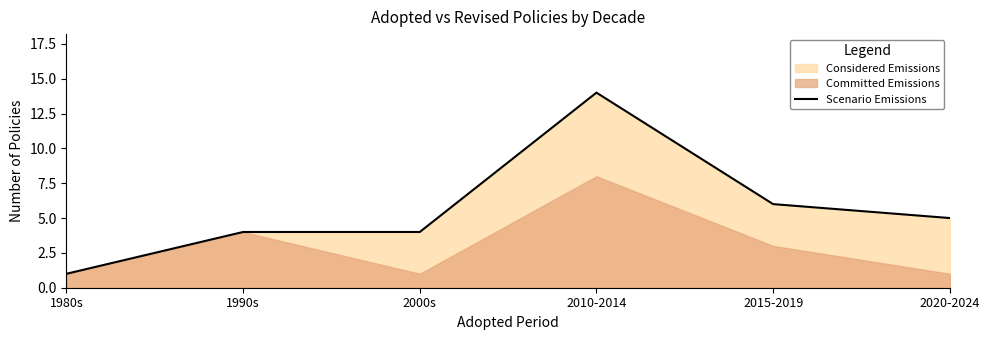

Which has a higher value, 2015-2019 or 2000s?

2015-2019